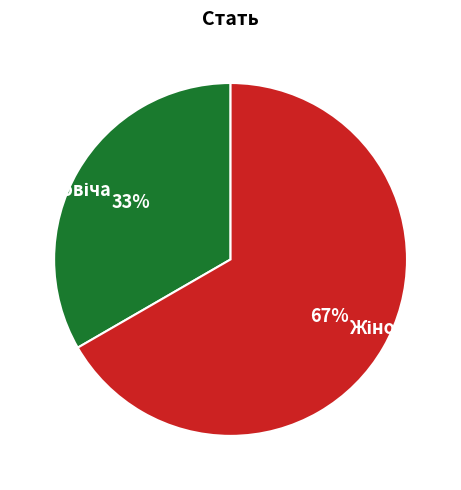

To the nearest percent, what is the average slice percentage?

50%